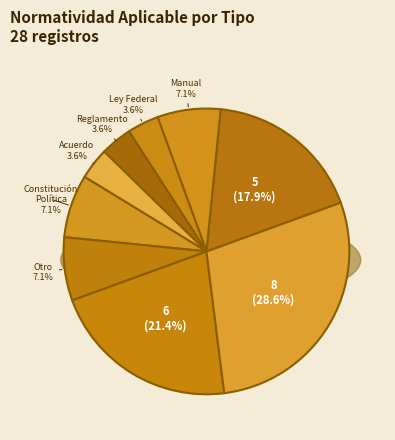

Combined, what portion of the pie is Reglamento and Lineamientos?

32.1%